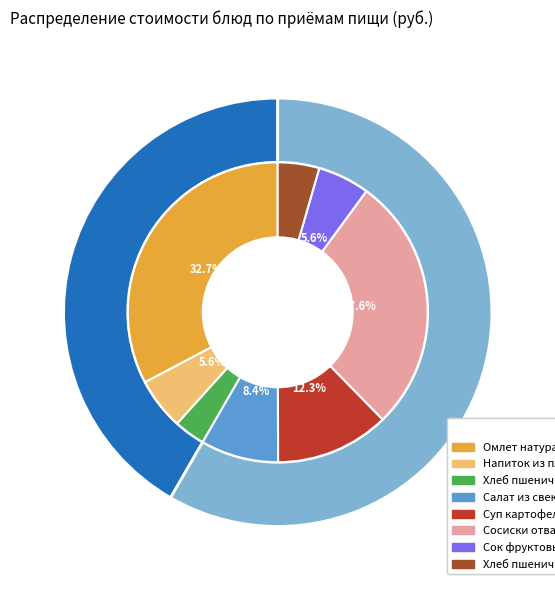

To the nearest percent, what portion does Напиток из плодов шиповника represent?

6%